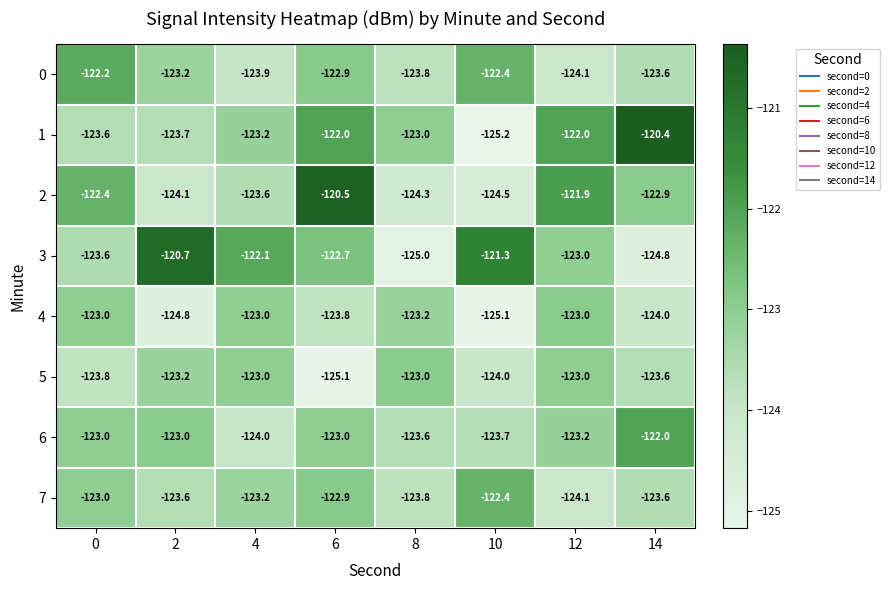

What is the difference between the highest and lowest values at 0?

1.6